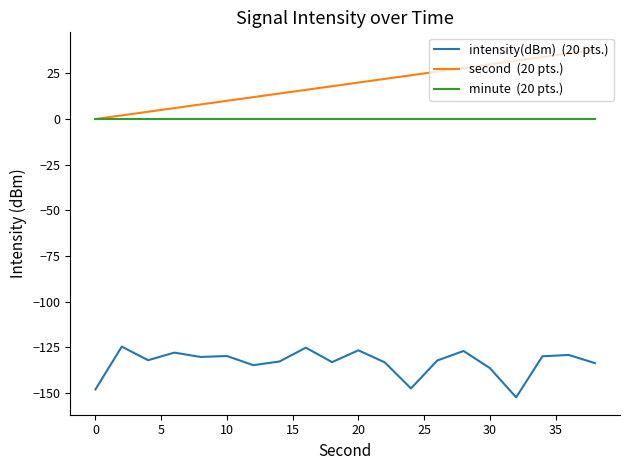

What is the smallest value displayed?

-152.5